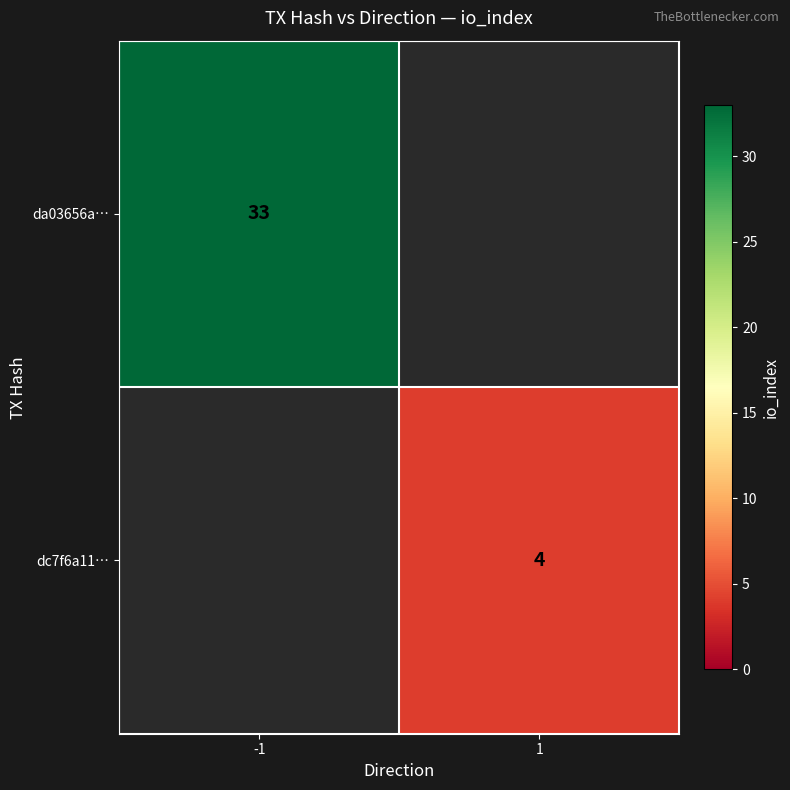

The dc7f6a11… series shows 4 at 1. True or false?

True